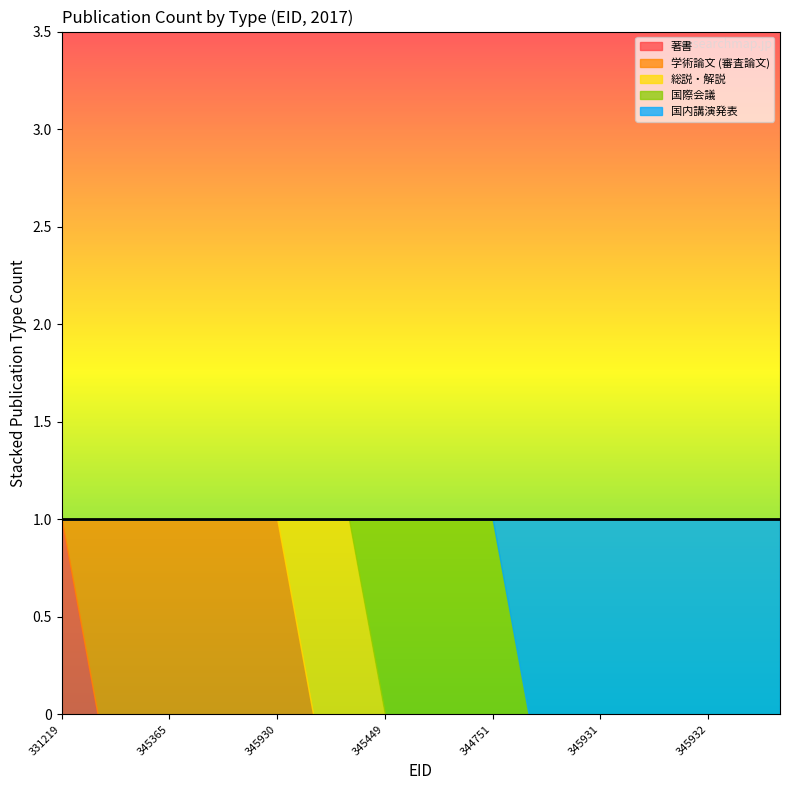

Which category has the highest value in the 著書 series?

331219